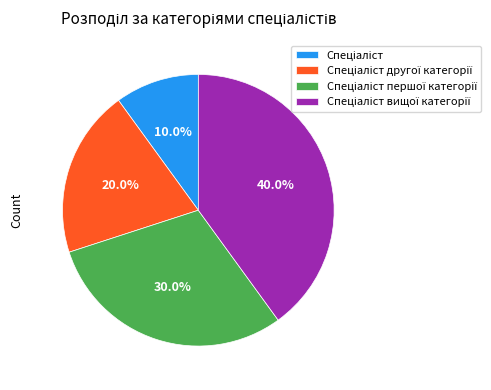

Is there any slice that represents more than half of the pie?

No